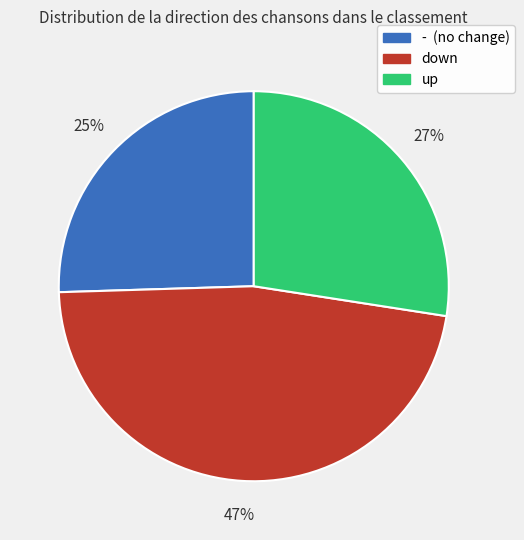

Is the sum of down and - greater than half?

Yes